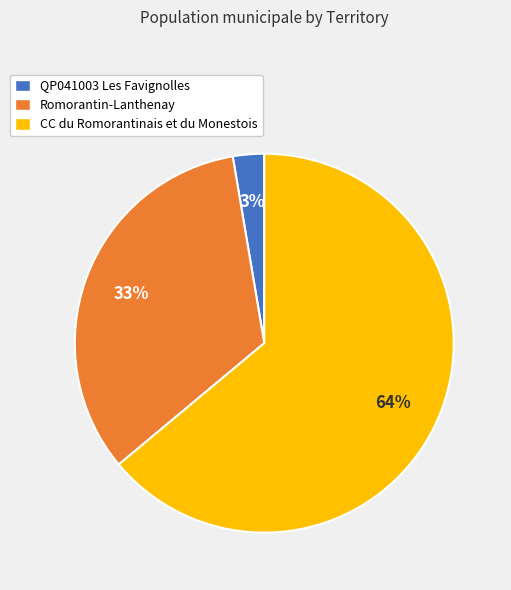

Is QP041003 Les Favignolles the majority of the pie?

No